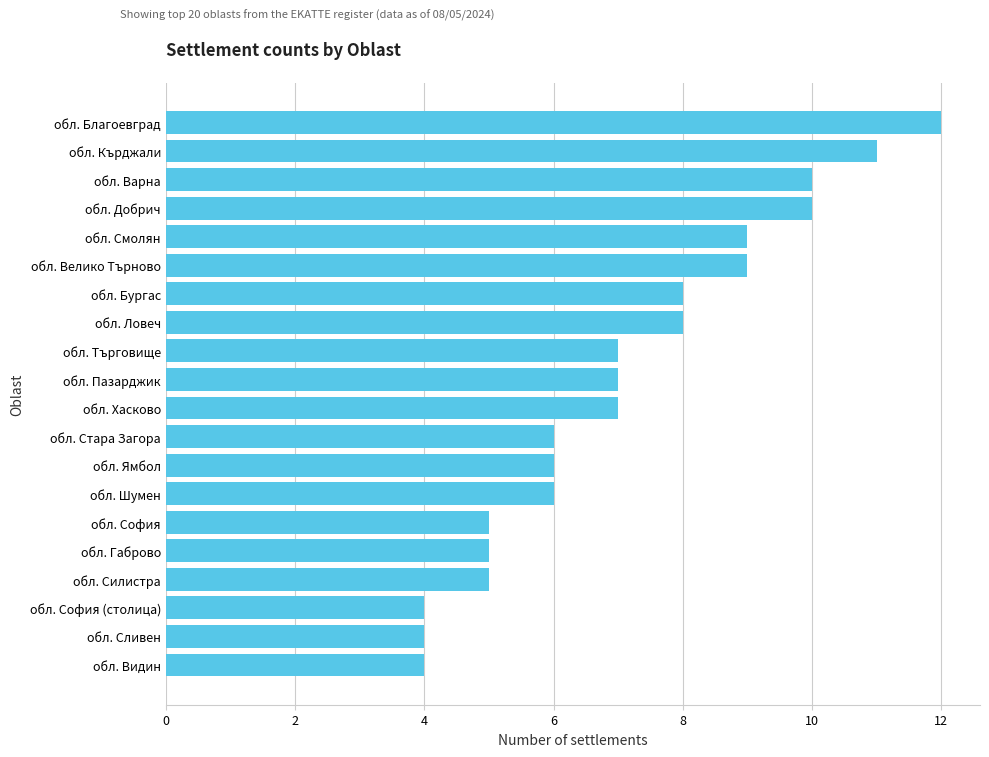

Which category has the highest value across all series?

обл. Благоевград